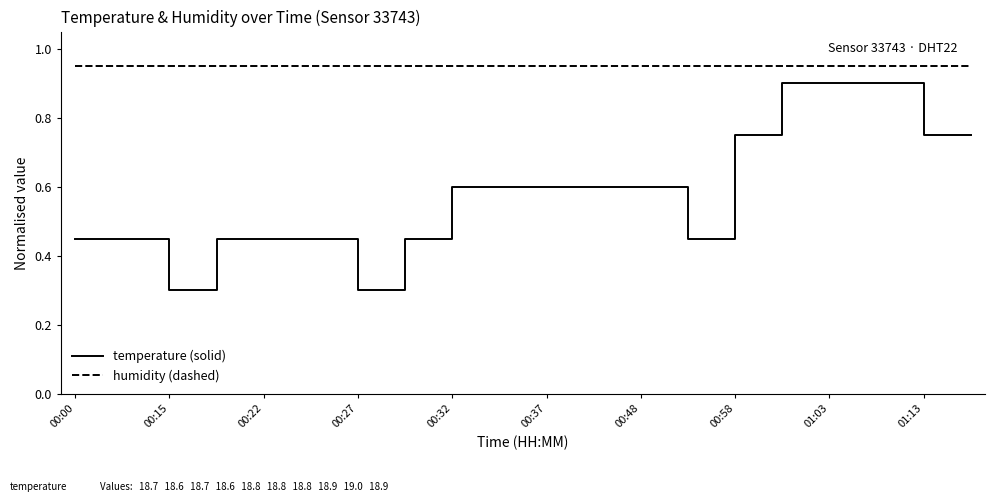

What is the minimum value shown in the chart?

0.3